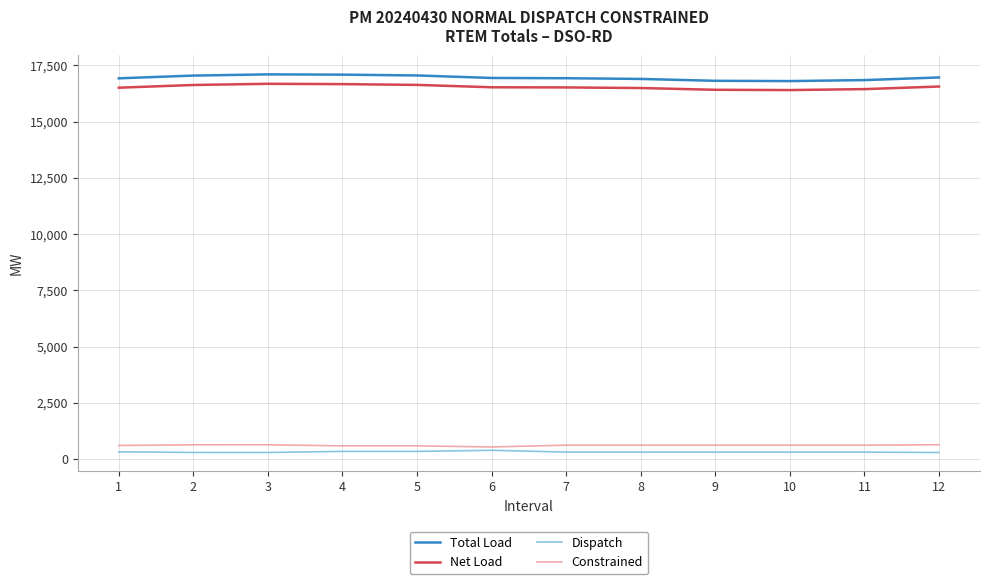

What is the maximum value for Dispatch?

399.1